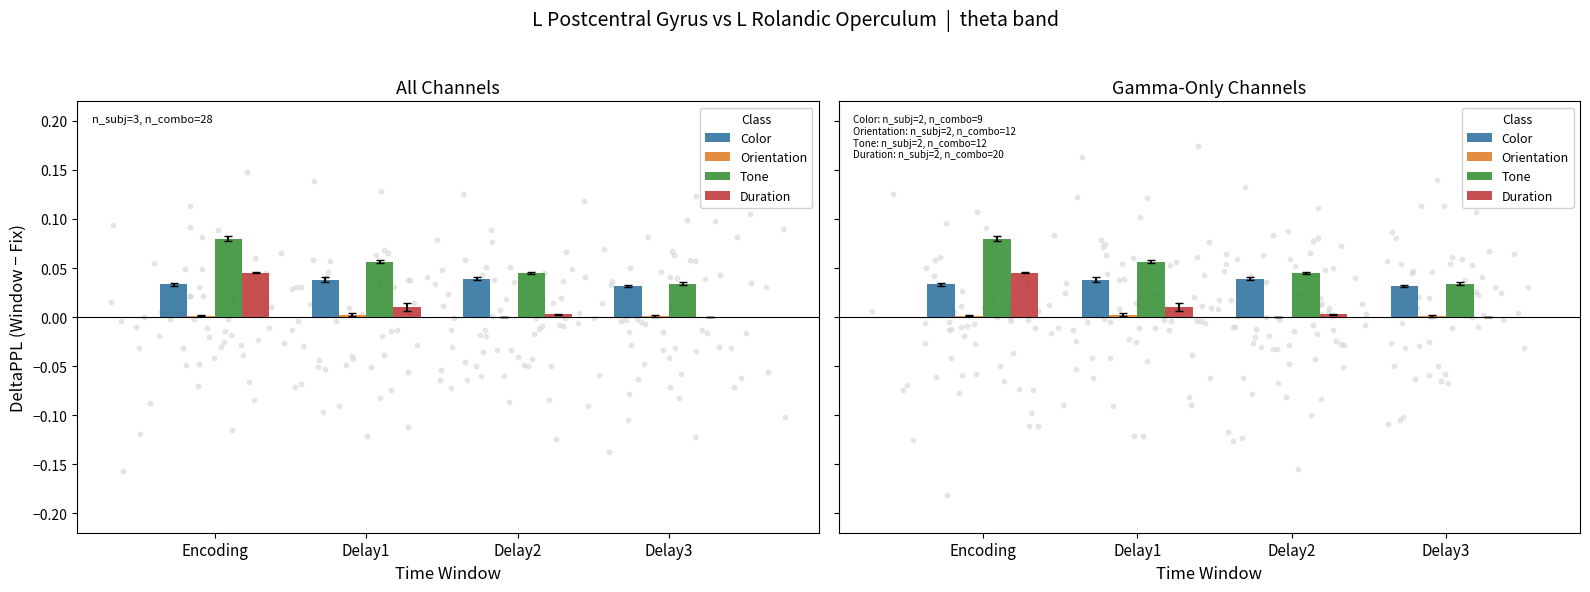

What are all the series names shown in the legend?

Color, Orientation, Tone, Duration